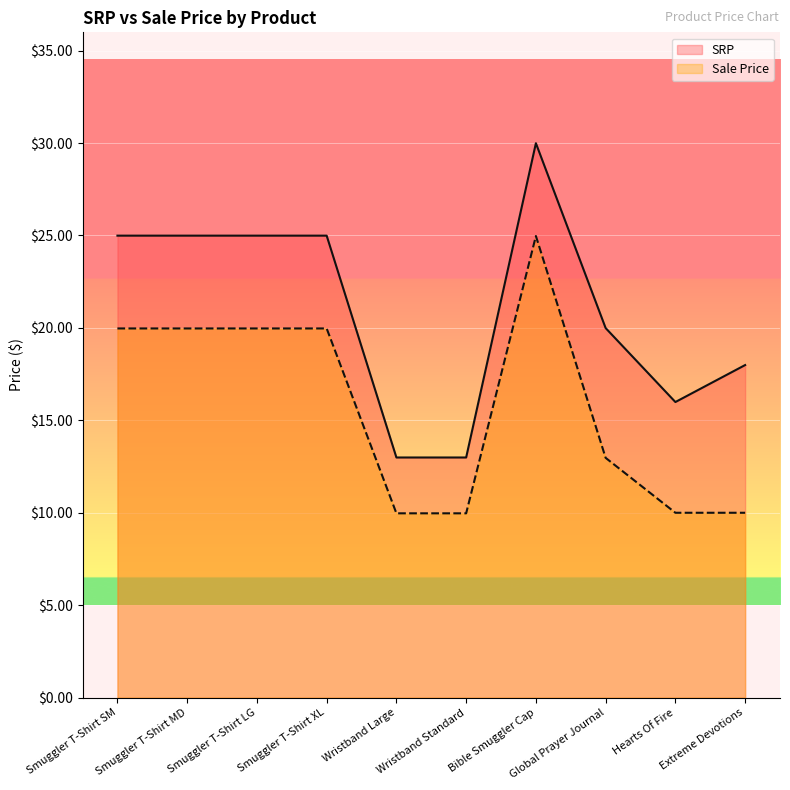

Reading left to right, list all the values displayed in this chart.

SRP: Smuggler T-Shirt SM=25.0	Smuggler T-Shirt MD=25.0	Smuggler T-Shirt LG=25.0	Smuggler T-Shirt XL=25.0	Wristband Large=13.0	Wristband Standard=13.0	Bible Smuggler Cap=30.0	Global Prayer Journal=20.0	Hearts Of Fire=16.0	Extreme Devotions=18.0
Sale Price: Smuggler T-Shirt SM=20.0	Smuggler T-Shirt MD=20.0	Smuggler T-Shirt LG=20.0	Smuggler T-Shirt XL=20.0	Wristband Large=10.0	Wristband Standard=10.0	Bible Smuggler Cap=25.0	Global Prayer Journal=13.0	Hearts Of Fire=10.0	Extreme Devotions=10.0